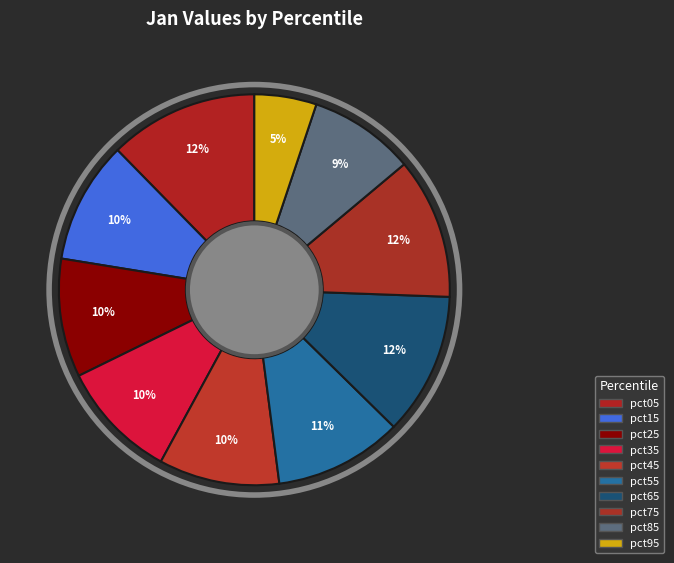

To the nearest percent, what portion does pct05 represent?

12%